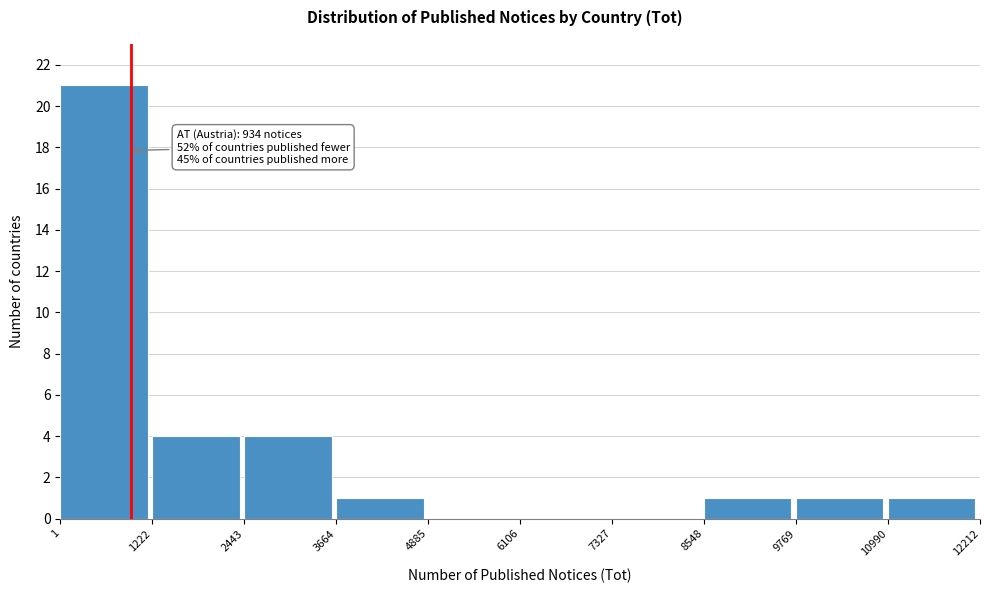

Which range on the x-axis has the tallest bar?

1 to 1222